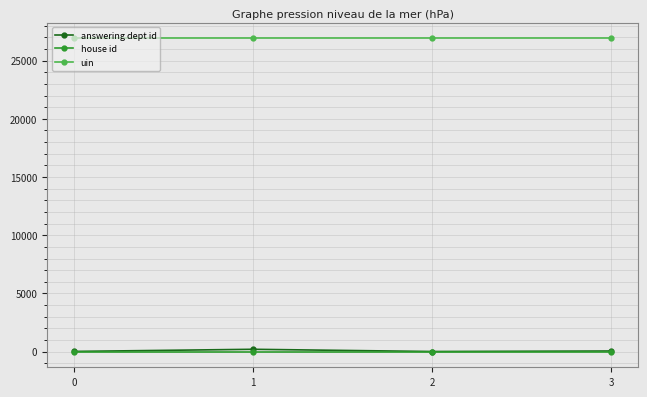

What is the greatest value displayed?

26907